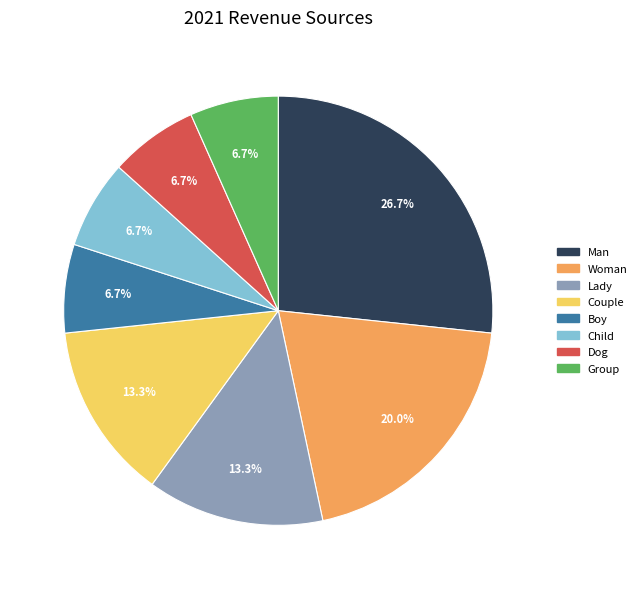

To the nearest percent, what is the average slice percentage?

12%